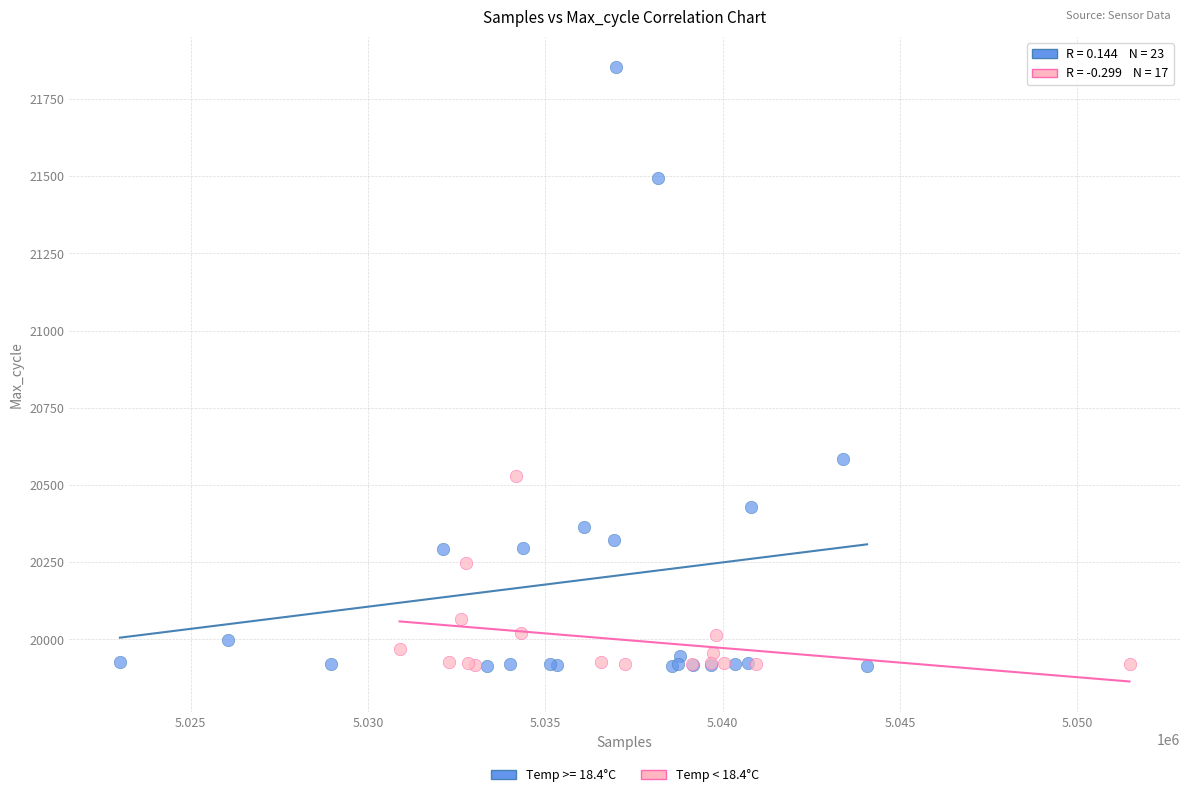

Which series reaches the maximum Y coordinate?

Temp >= 18.4°C